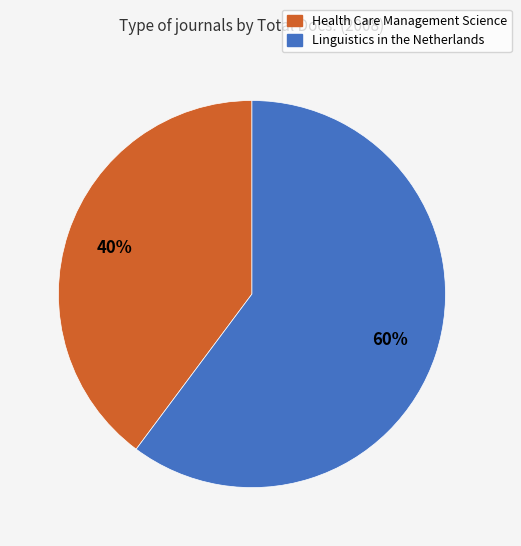

Combined, do Linguistics in the Netherlands and Health Care Management Science account for over 50%?

Yes